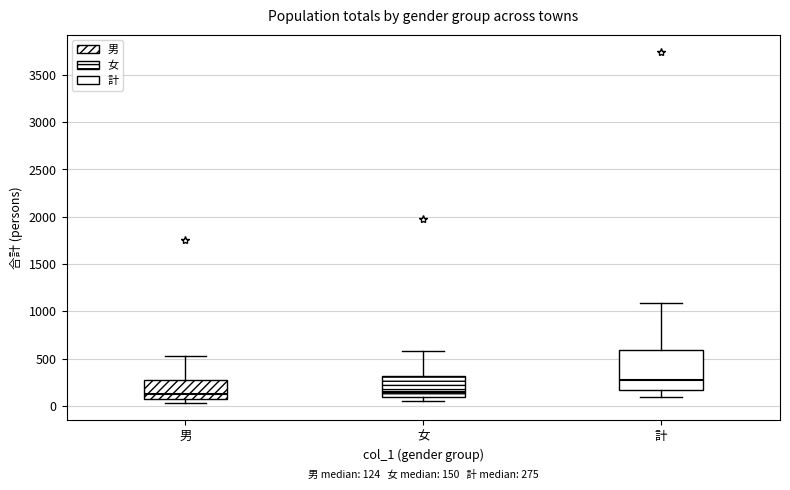

Which box is the tallest, from its lower edge to its upper edge?

計